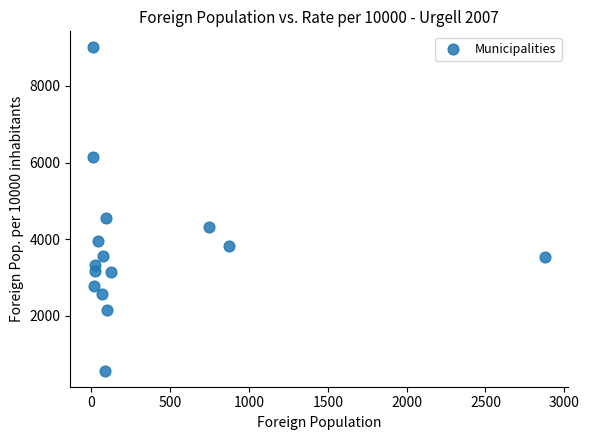

What Y value in the scatter plot is closest to 4787?

4556